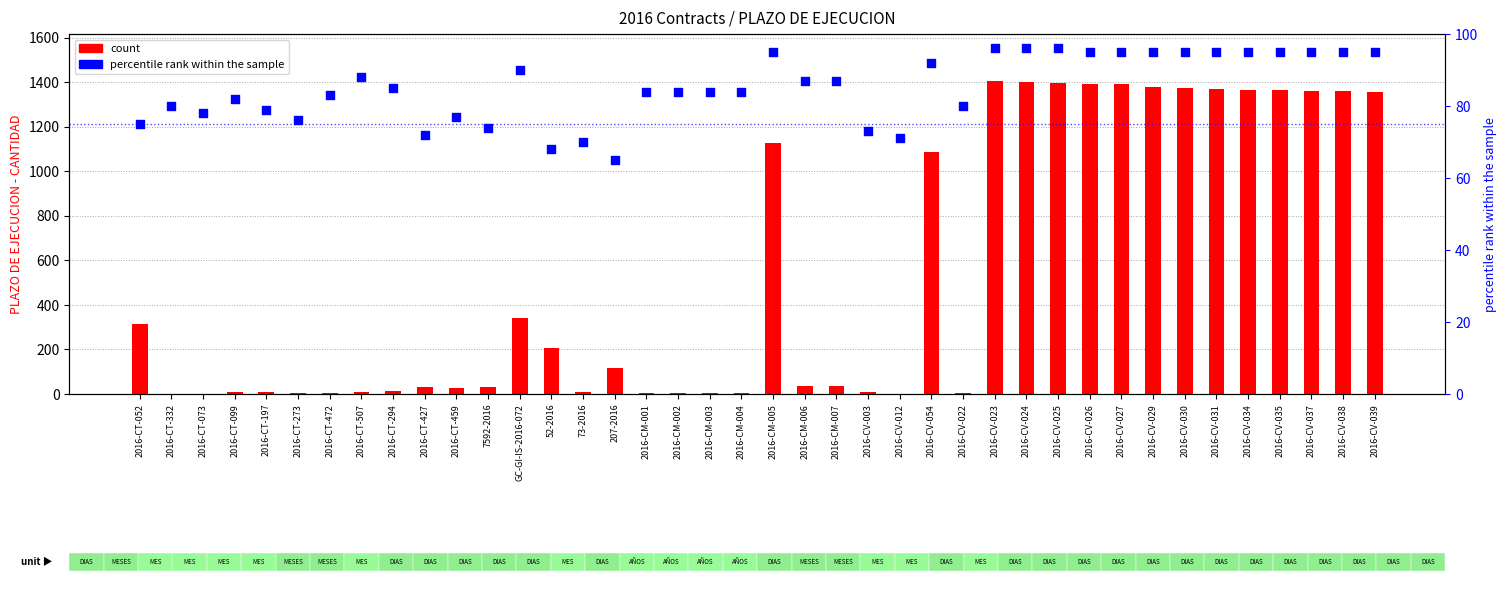

Which series contains the lowest Y value?

count